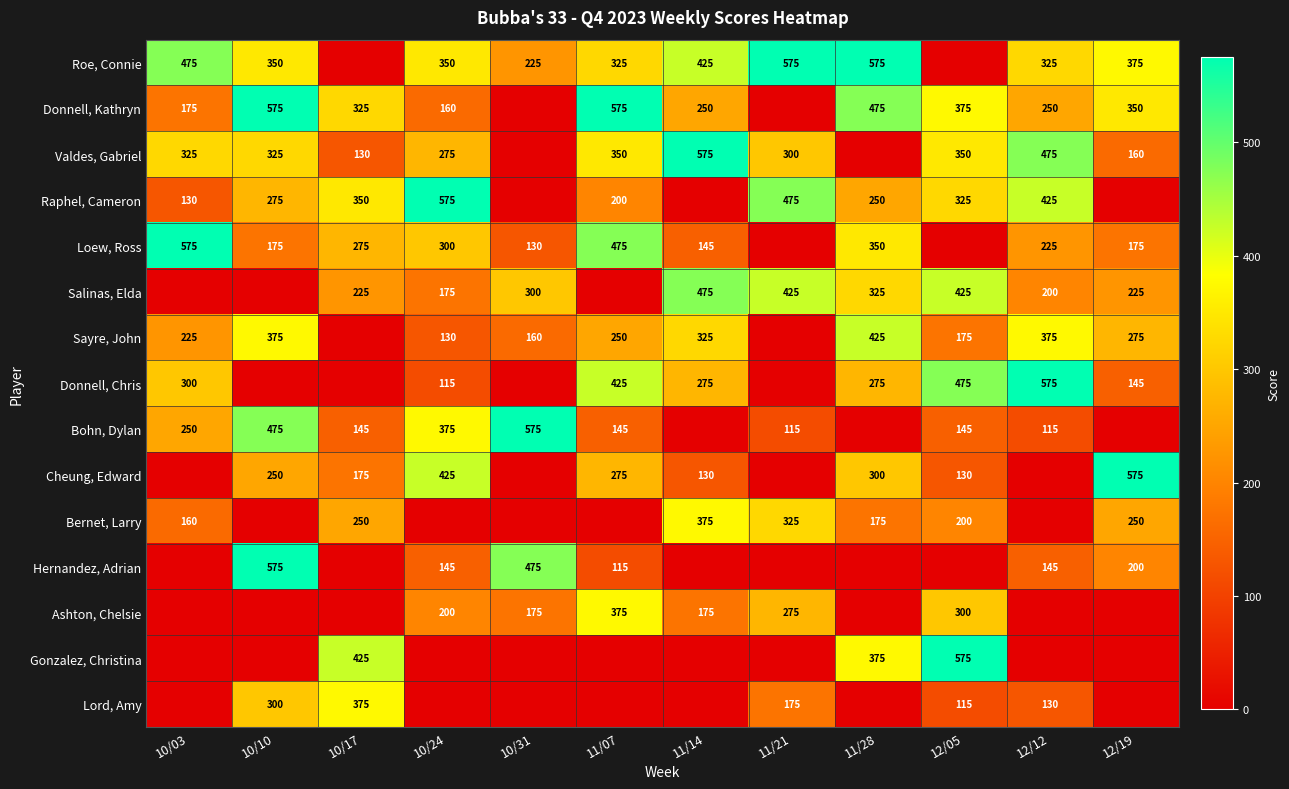

The value of Donnell, Chris at 10/03 is 101. True or false?

False